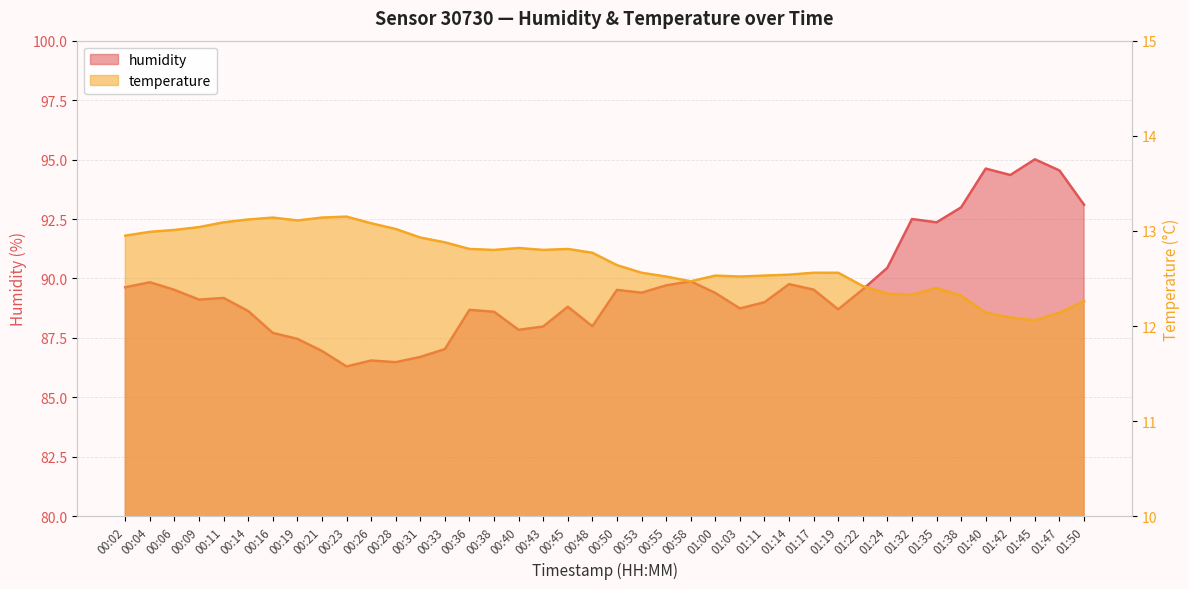

What is the difference between the humidity values at 00:04 and 01:03?

1.1